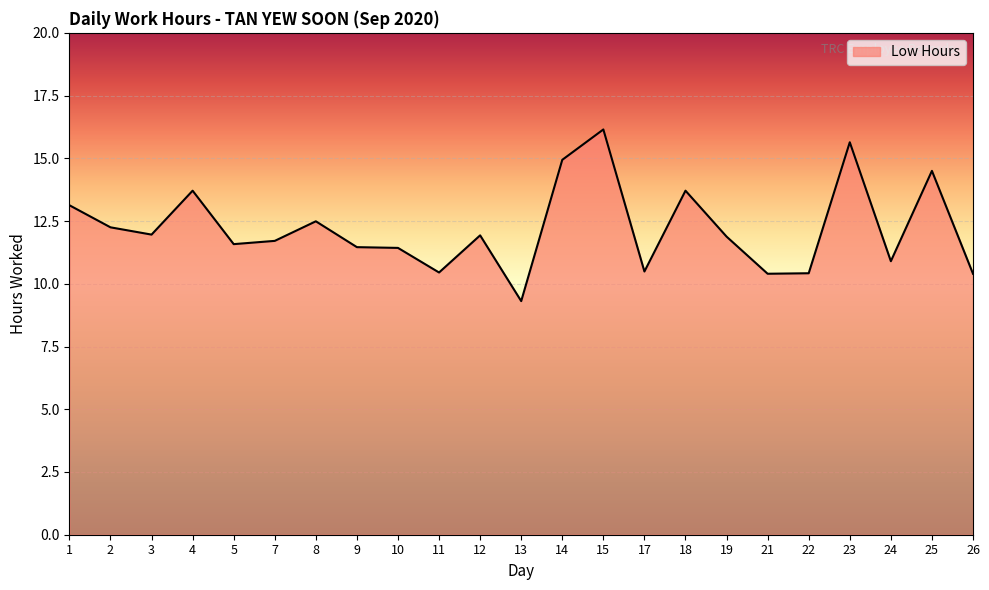

The value at 25 is 19.9. True or false?

False